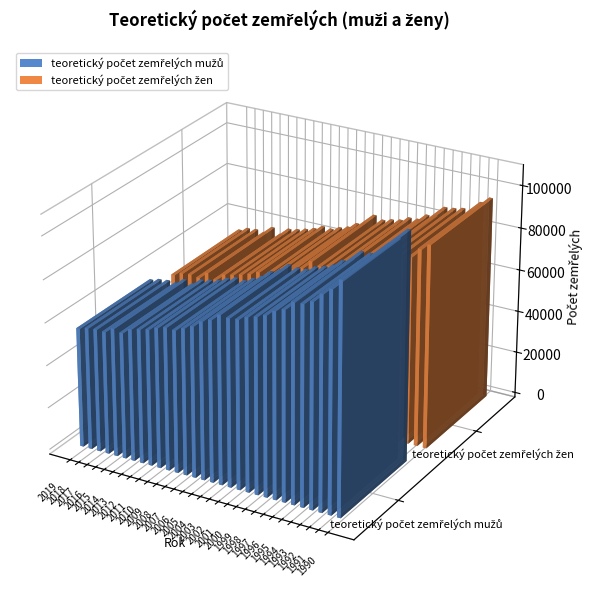

Which series has the widest spread of values?

teoretický počet zemřelých mužů